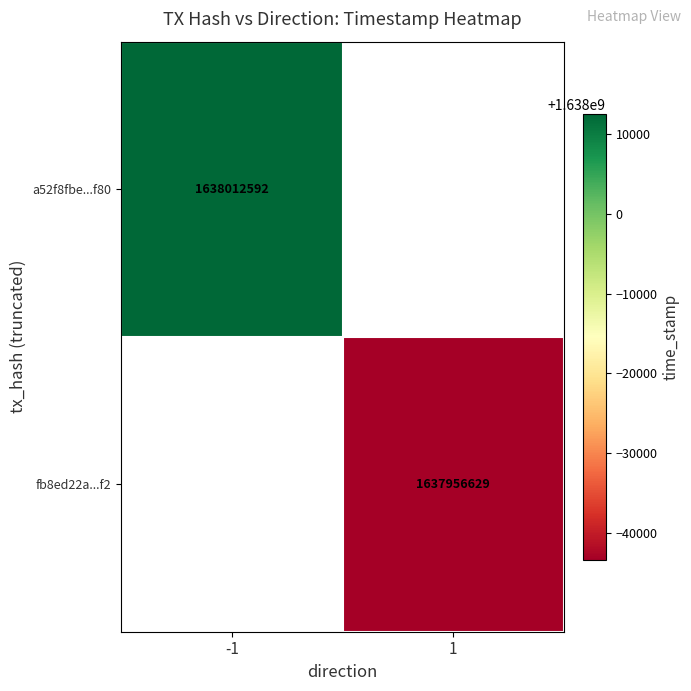

The value of a52f8fbe...f80 at -1 is 2844547884. True or false?

False